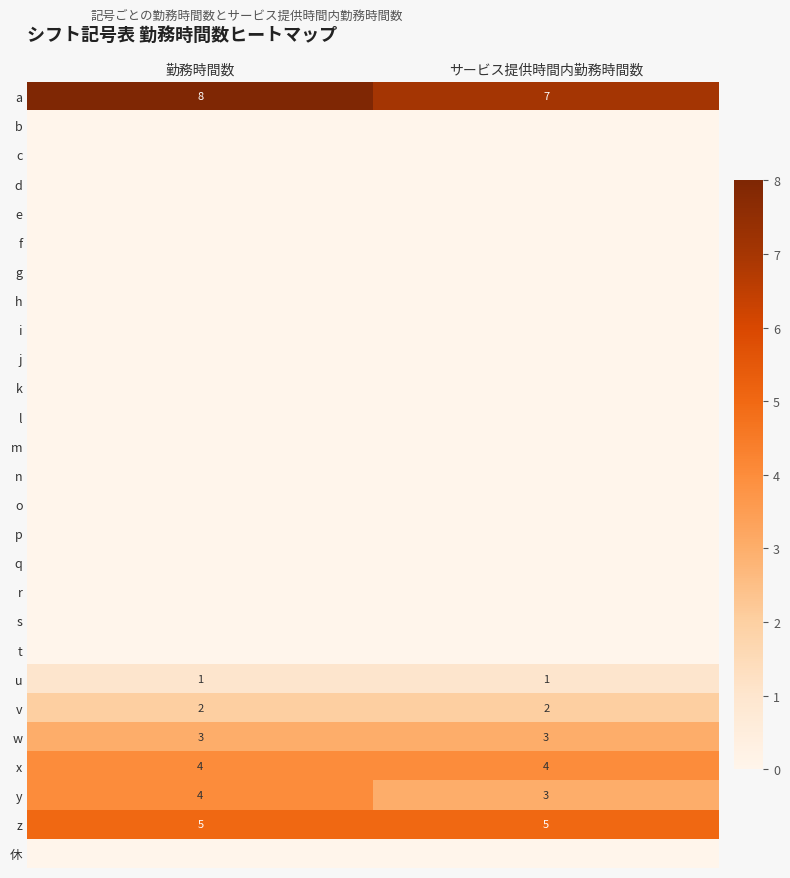

True or false: y has a value of 4 at 勤務時間数.

True